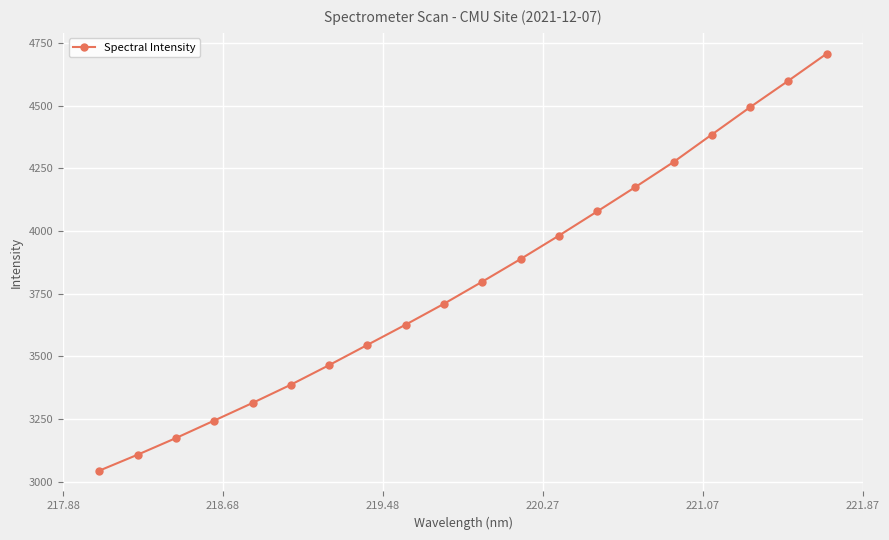

What is the value of the 17th point from the left?

4385.0